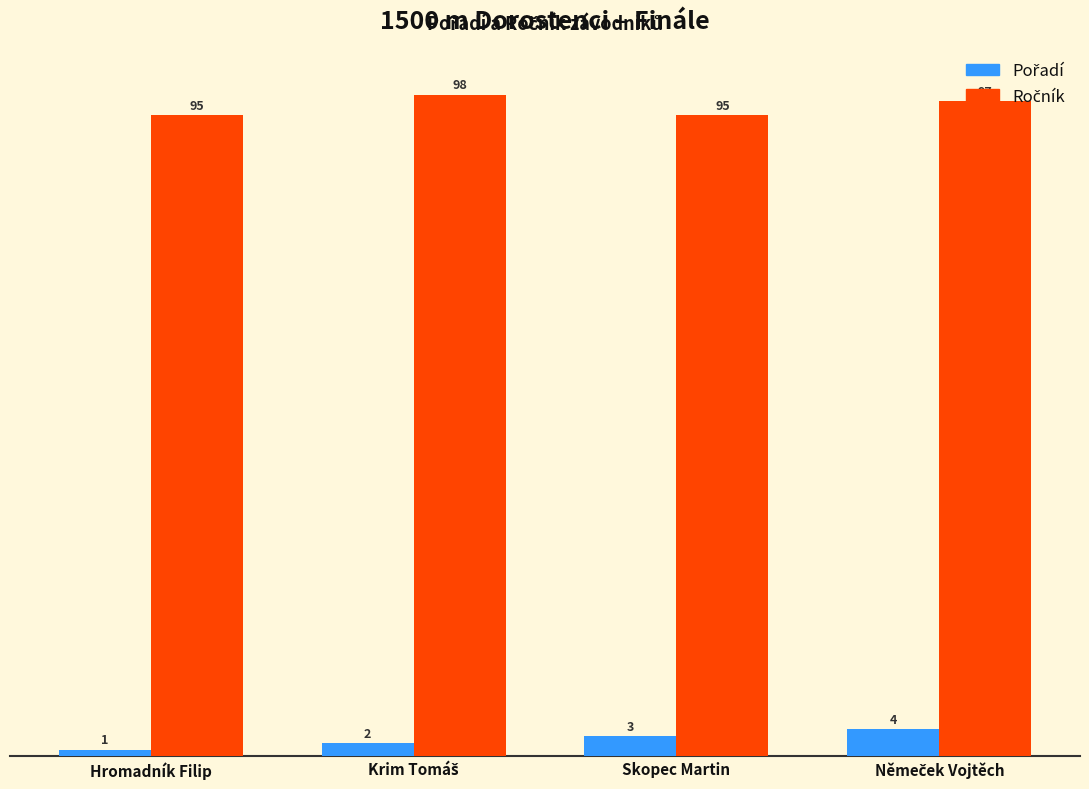

What is the total value across all series at Skopec Martin?

98